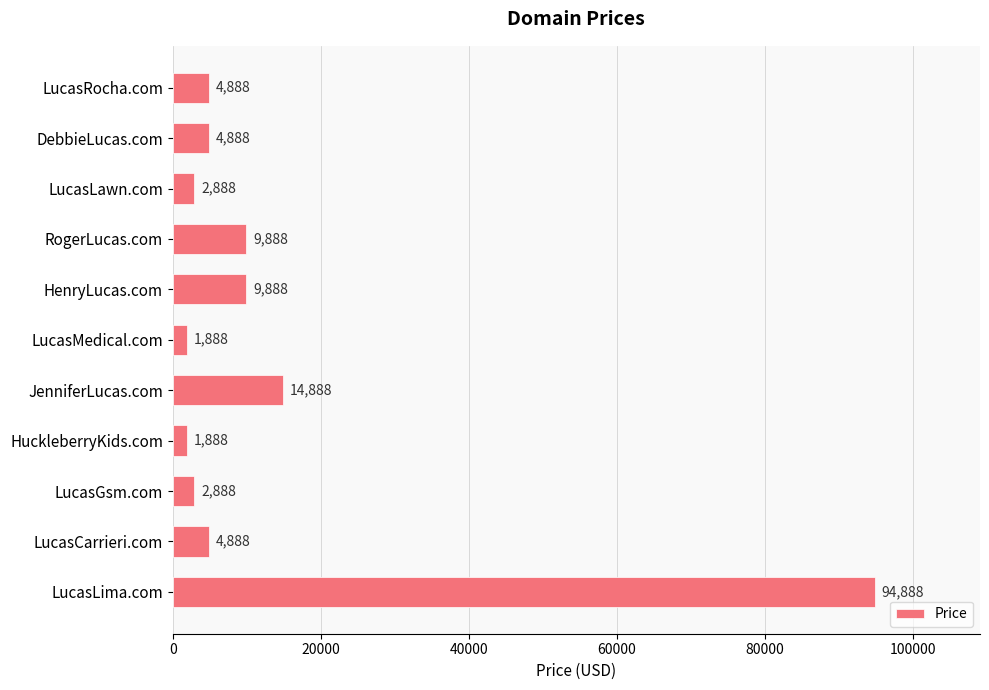

Reading top to bottom, what are all the values shown in this chart?

4888	4888	2888	9888	9888	1888	14888	1888	2888	4888	94888